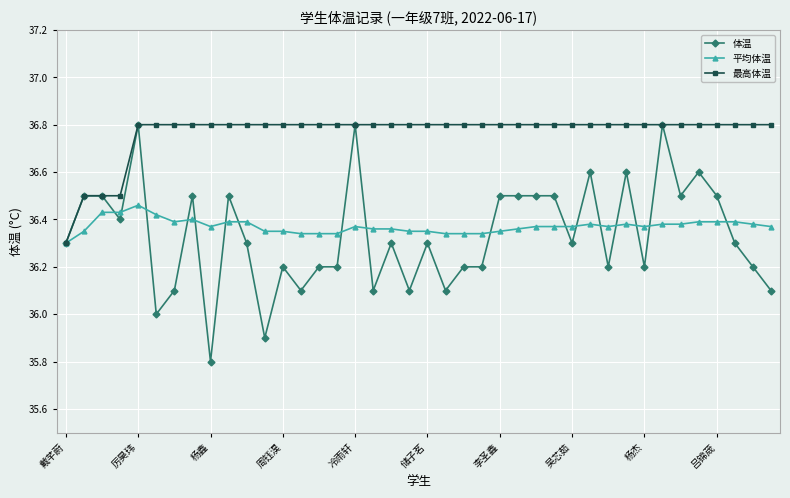

What is the smallest value displayed?

35.8